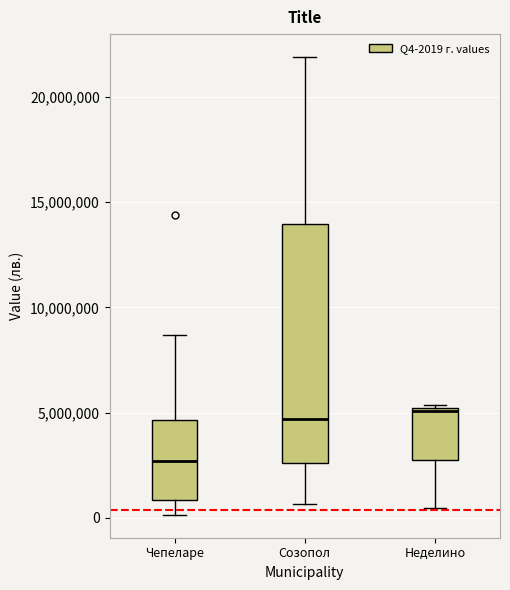

Where is the upper edge of the box for Чепеларе on the y-axis? The values are not printed on the chart, so give them approximately, as read against the axis.

4500000